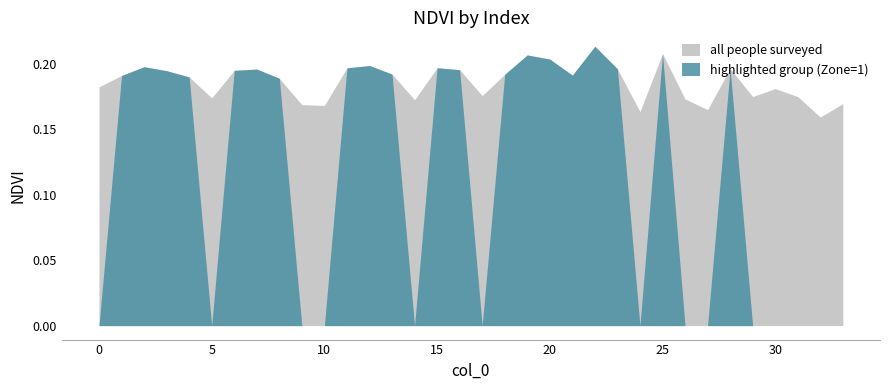

Reading right to left, what are all the values shown in this chart?

33=0.2	32=0.2	31=0.2	30=0.2	29=0.2	28=0.2	27=0.2	26=0.2	25=0.2	24=0.2	23=0.2	22=0.2	21=0.2	20=0.2	19=0.2	18=0.2	17=0.2	16=0.2	15=0.2	14=0.2	13=0.2	12=0.2	11=0.2	10=0.2	9=0.2	8=0.2	7=0.2	6=0.2	5=0.2	4=0.2	3=0.2	2=0.2	1=0.2	0=0.2